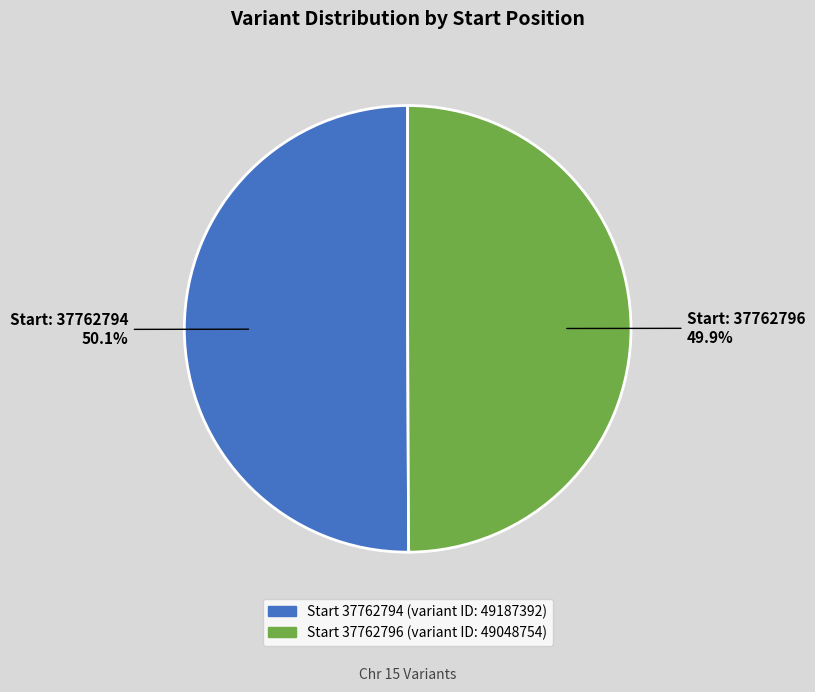

Does any single category account for the majority?

Yes